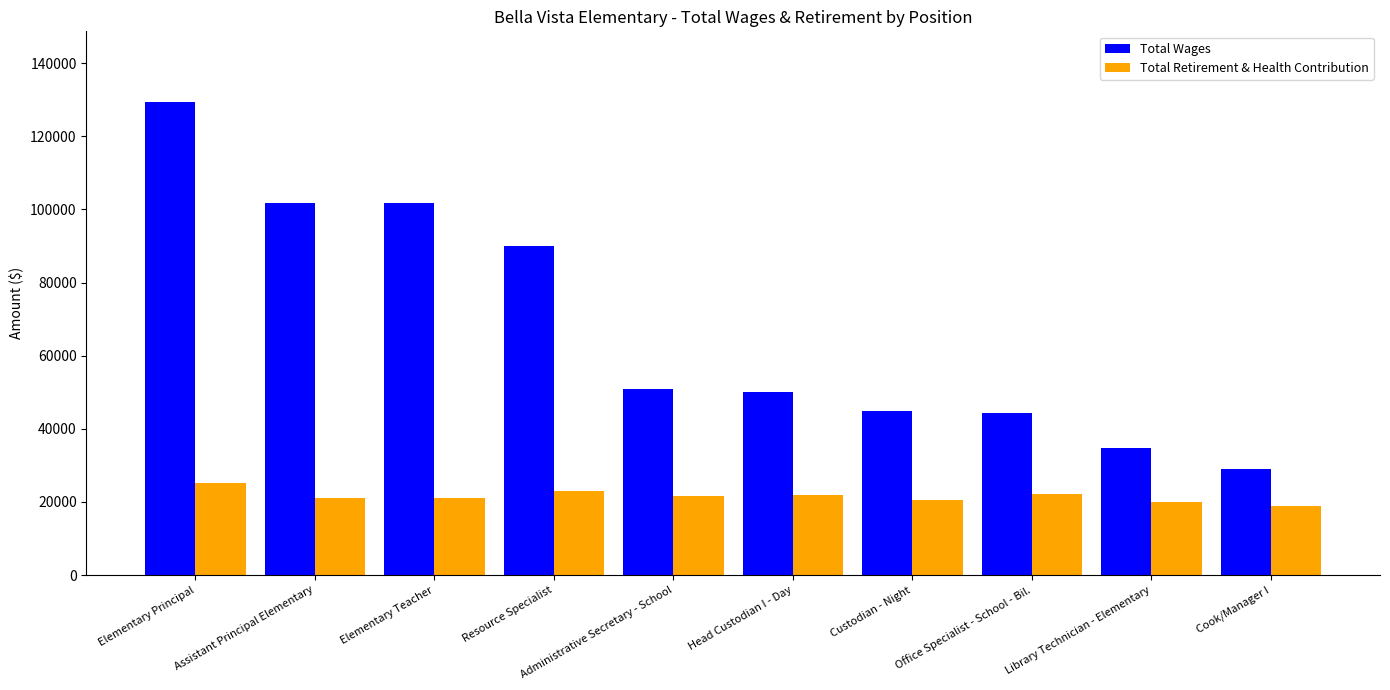

What position from the left is Assistant Principal Elementary?

2